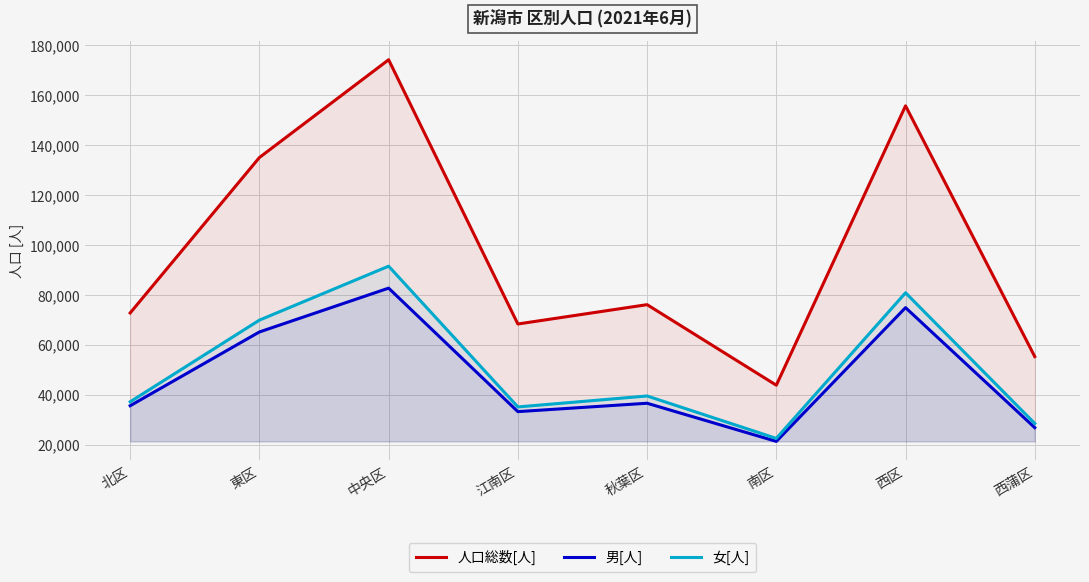

True or false: 女[人] and 男[人] intersect in this chart.

False